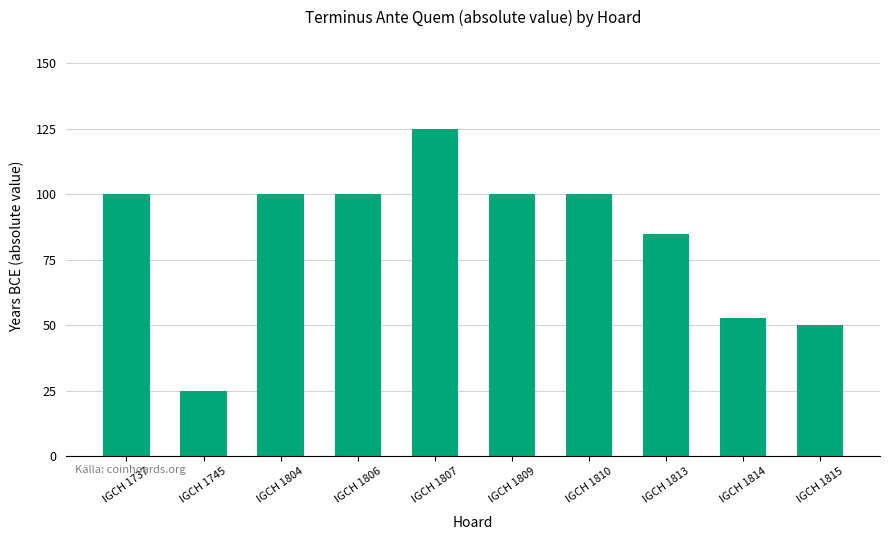

Are the bars horizontal?

No